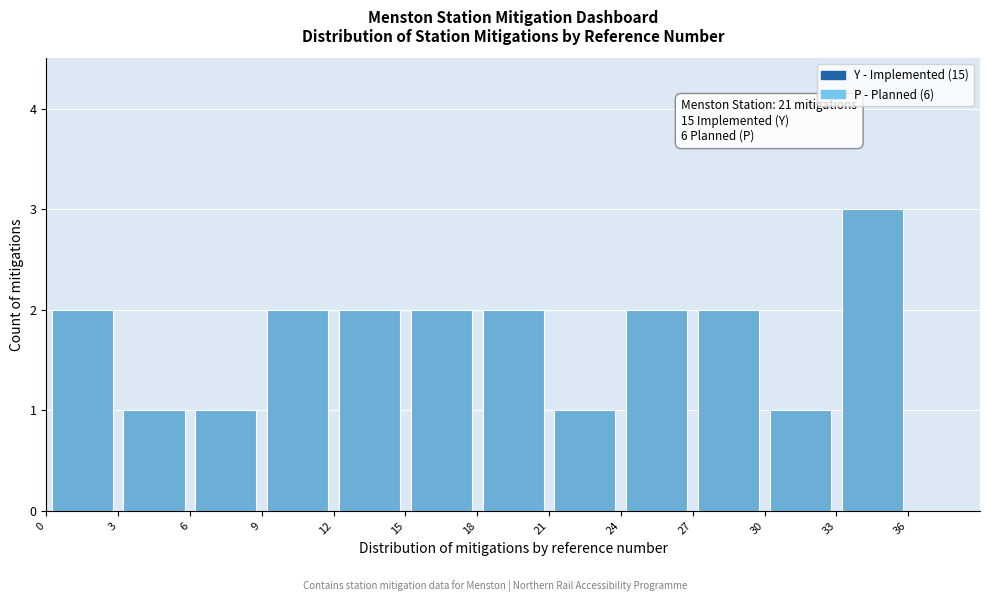

Over which range of the x-axis is the bar tallest?

33 to 36